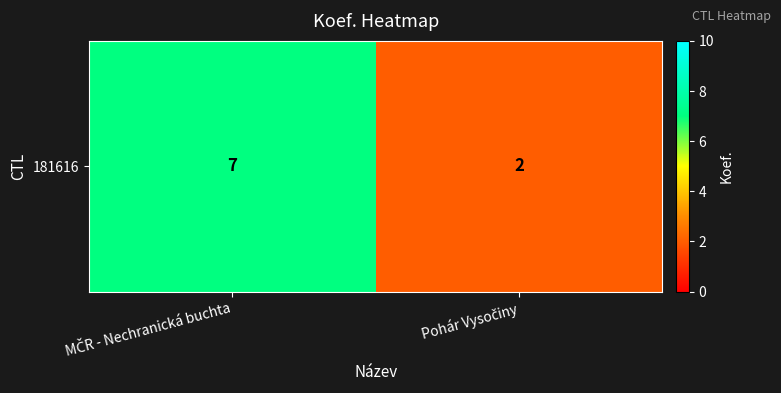

What is the difference between the values at MČR - Nechranická buchta and Pohár Vysočiny?

5